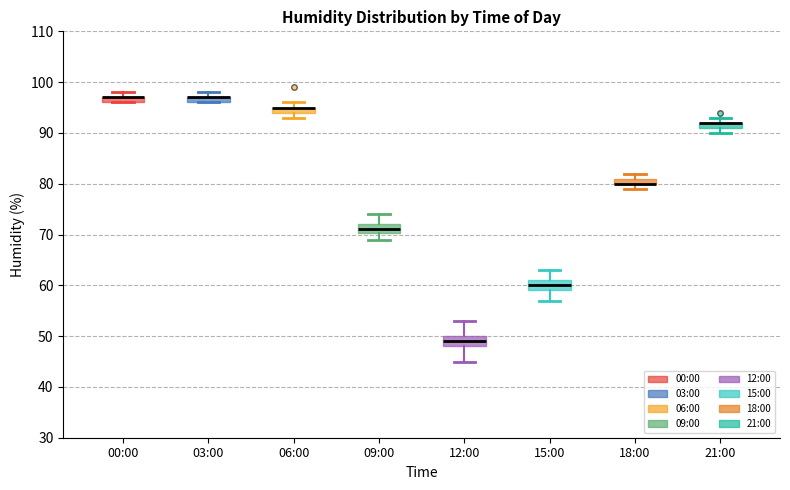

Where is the upper edge of the box for 03:00 on the y-axis? The values are not printed on the chart, so give them approximately, as read against the axis.

97